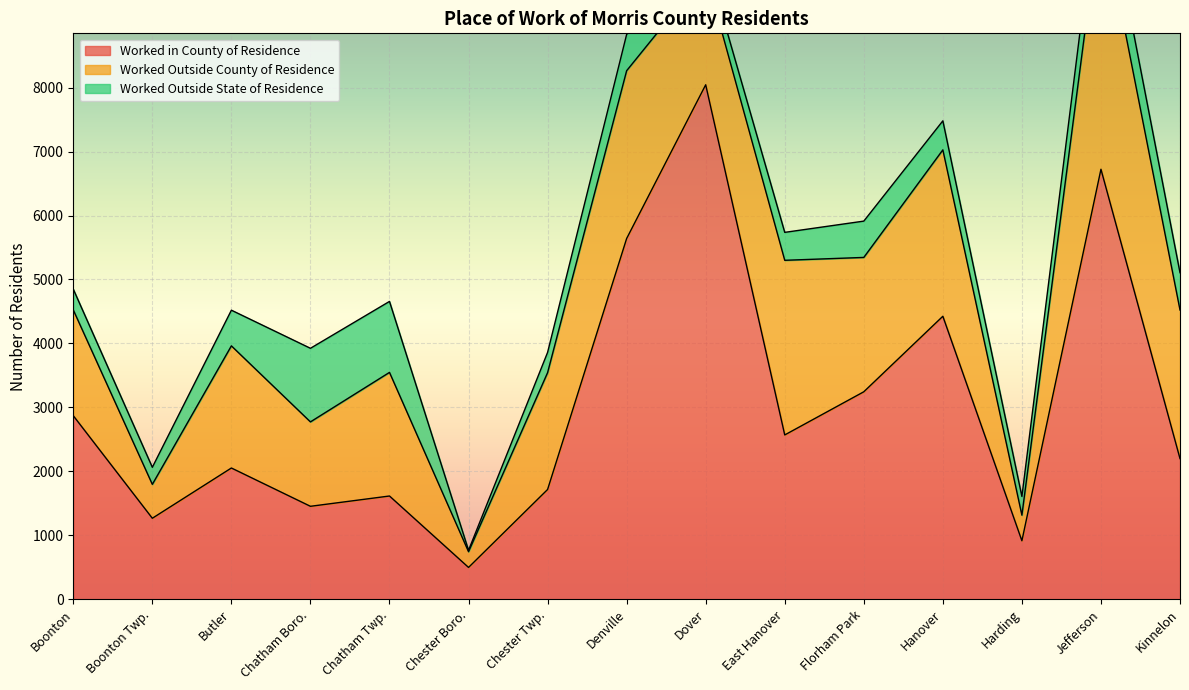

What is the difference between the second highest and minimum values in the Worked Outside County of Residence series?

2485